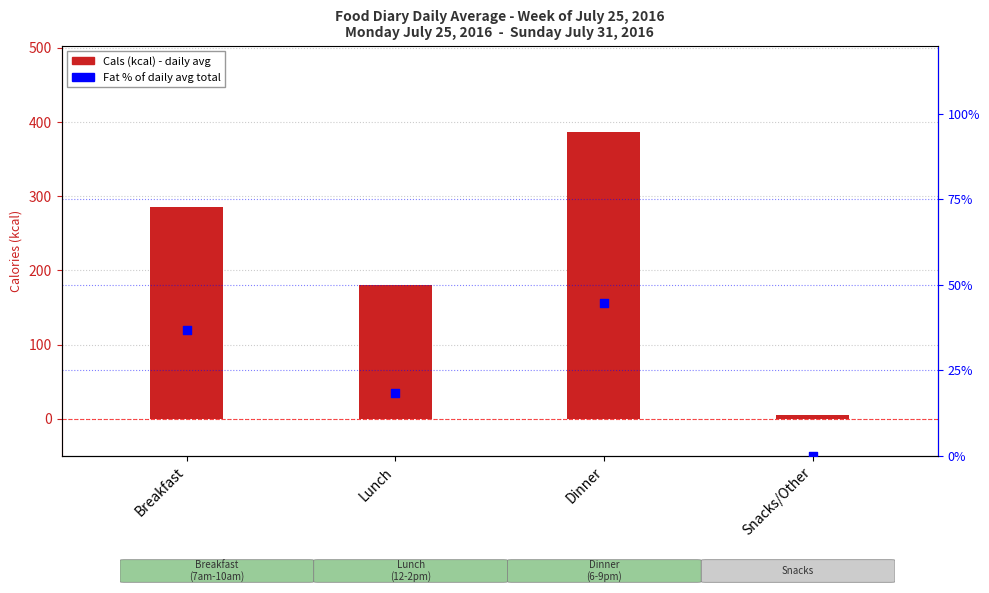

Which series has the widest spread of Y values?

Cals (kcal)